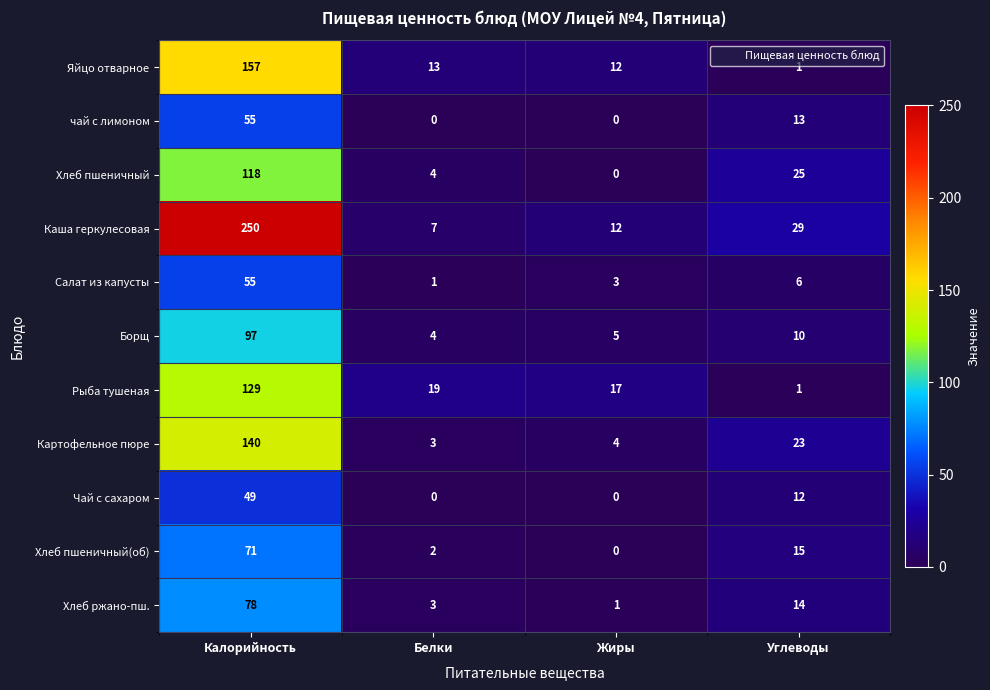

List the labels in order of Рыба тушеная value, smallest first.

Углеводы, Жиры, Белки, Калорийность